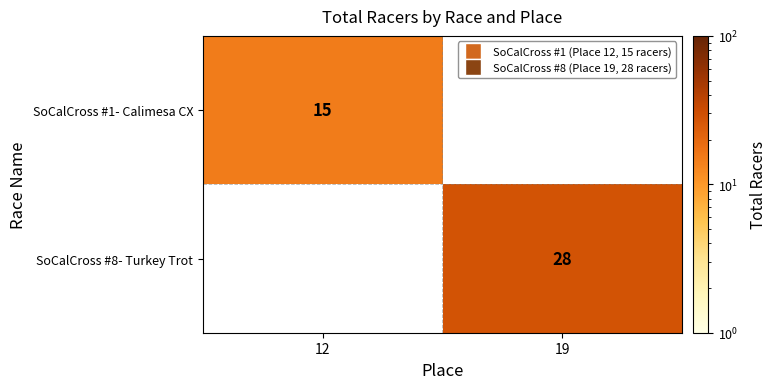

What is the minimum value shown in the chart?

15.0